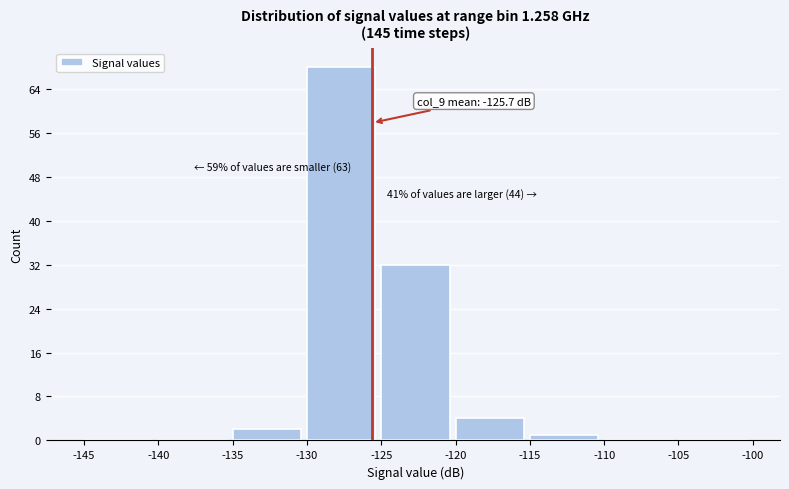

Over which range of the x-axis is the bar tallest?

-130 to -125